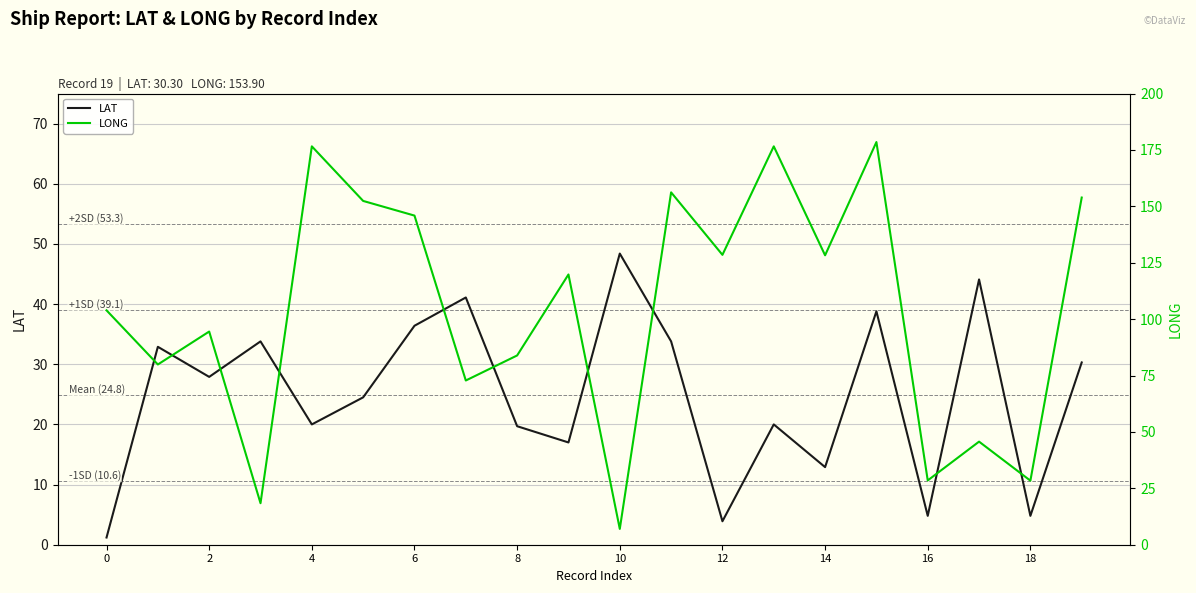

The LONG series shows 26.6 at 12. True or false?

False